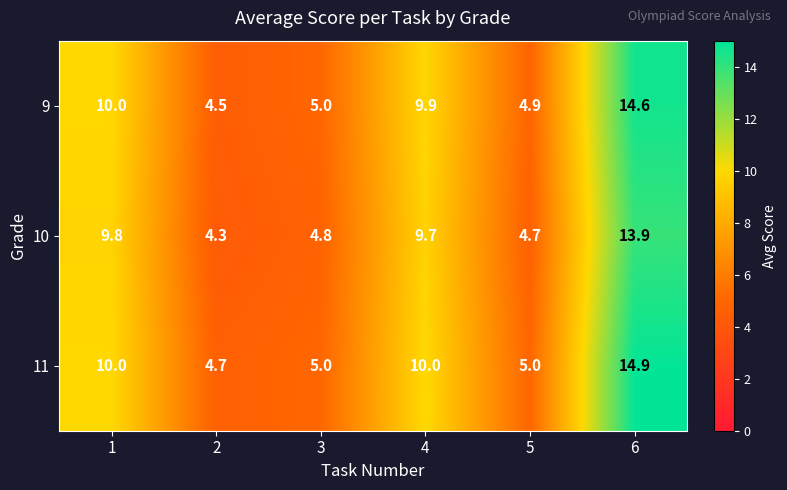

At which label does 11 reach its peak?

6